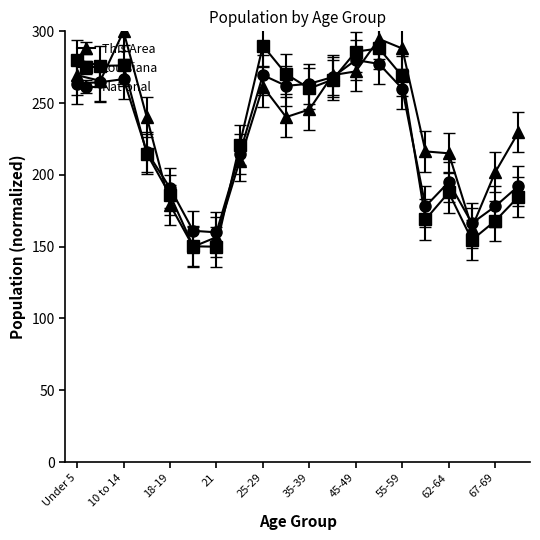

True or false: National has more than 2 interior local peaks.

True